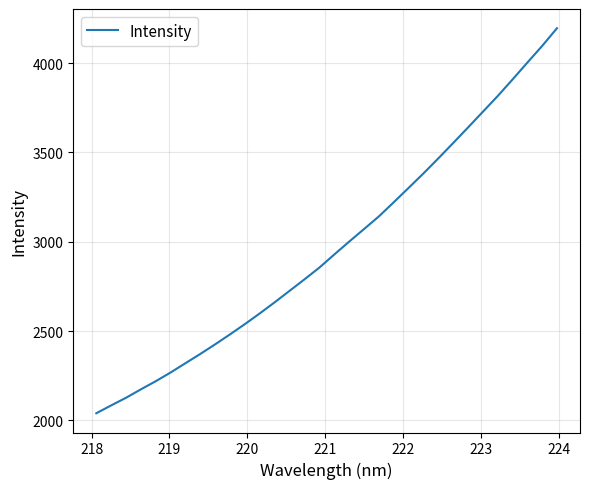

Is this an area chart (filled region under the line)?

No